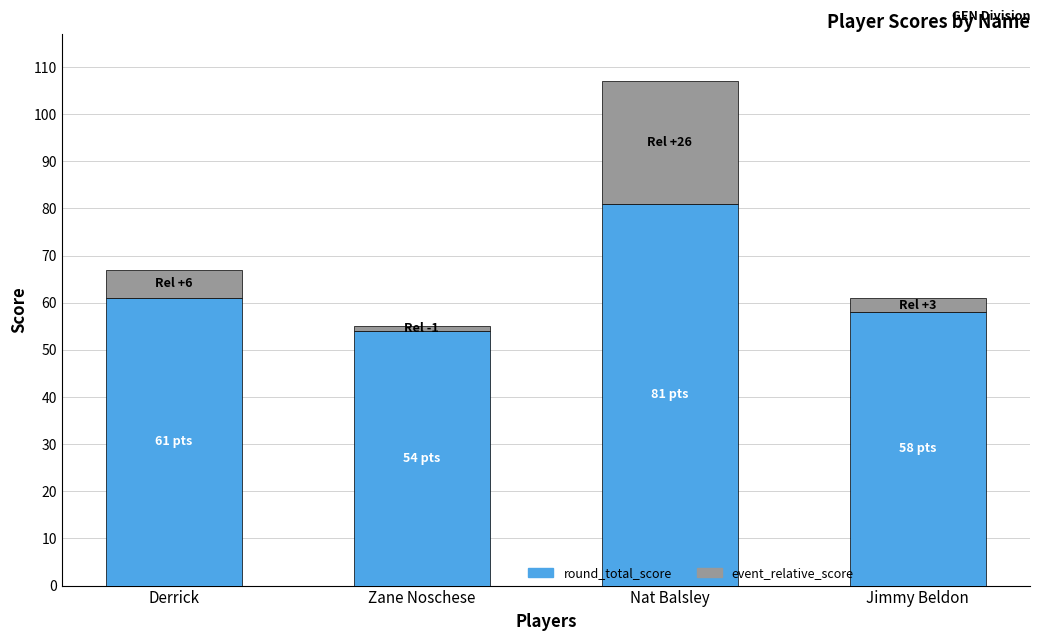

How many values in the round_total_score series are below 61?

2